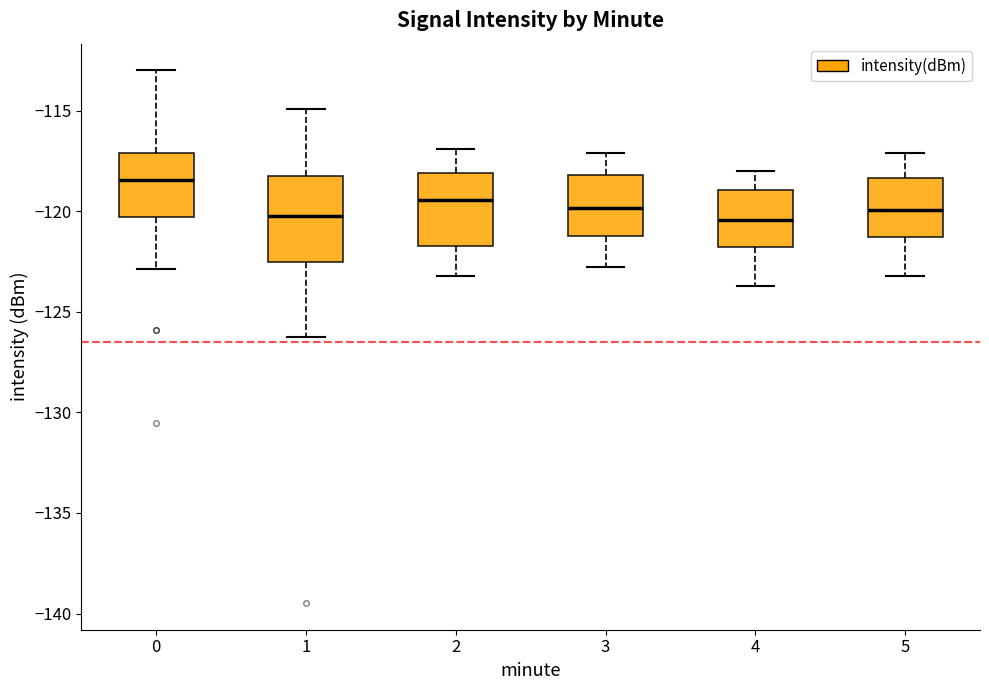

Which box's median line is the highest?

0